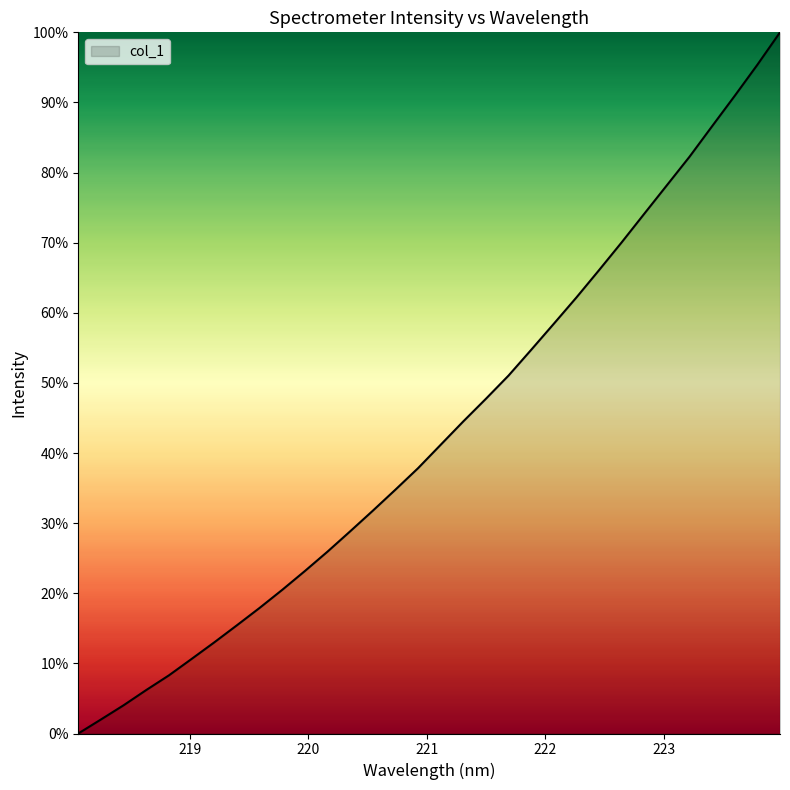

What is the difference between the maximum and minimum values?

100.0